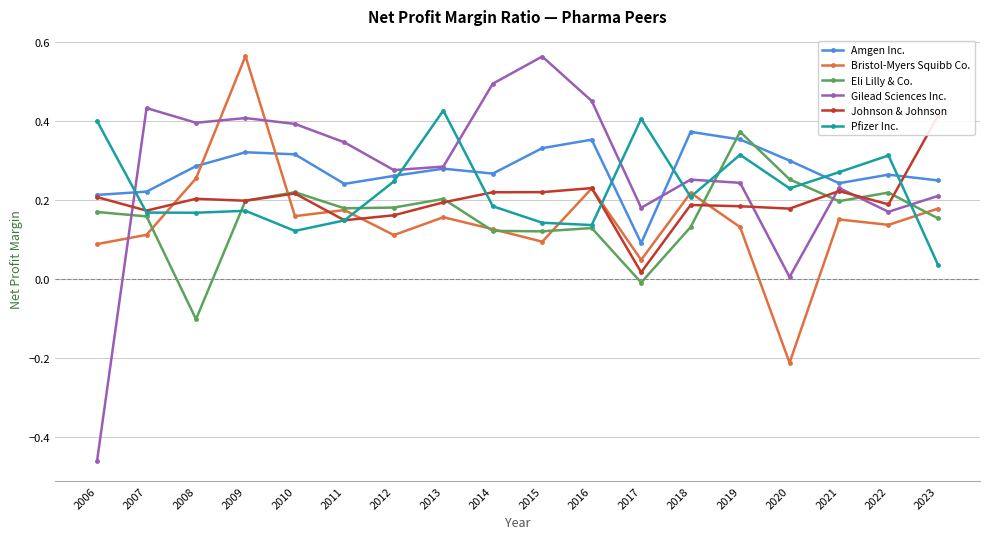

What is the maximum value shown in the chart?

0.6